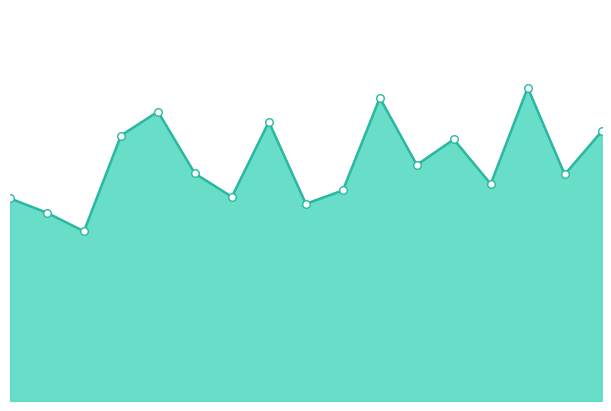

Is this an area chart (filled region under the line)?

Yes